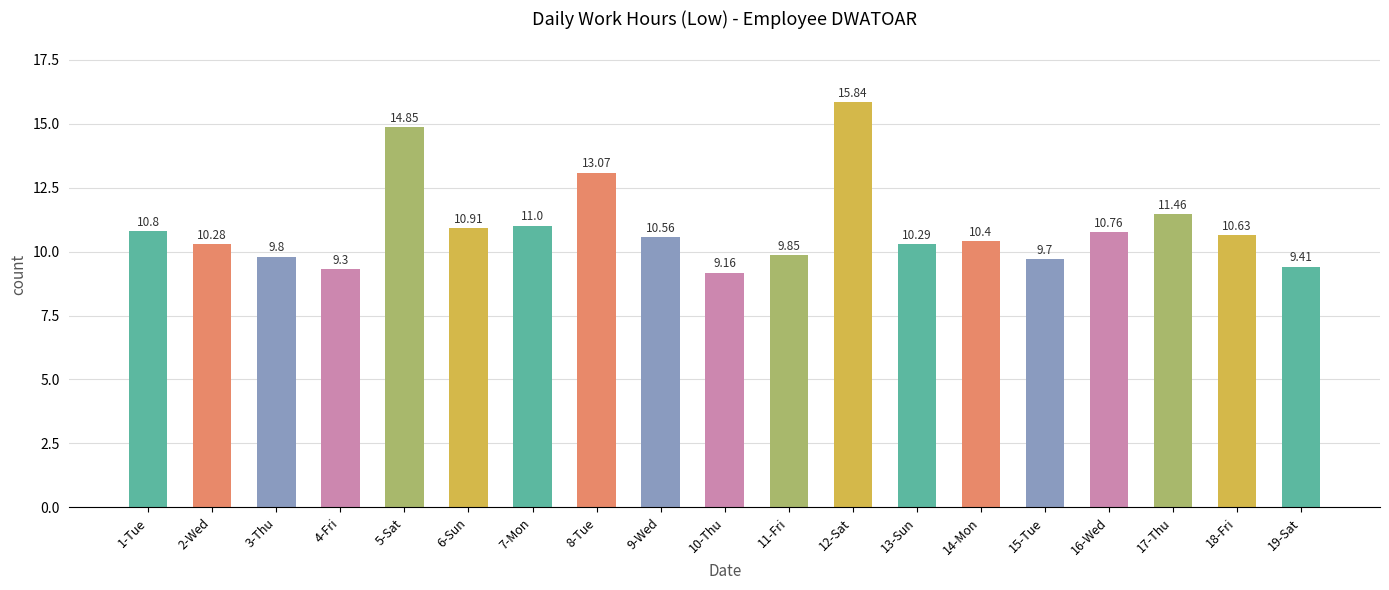

List the labels in order of value, smallest first.

10-Thu, 4-Fri, 19-Sat, 15-Tue, 3-Thu, 11-Fri, 2-Wed, 13-Sun, 14-Mon, 9-Wed, 18-Fri, 16-Wed, 1-Tue, 6-Sun, 7-Mon, 17-Thu, 8-Tue, 5-Sat, 12-Sat